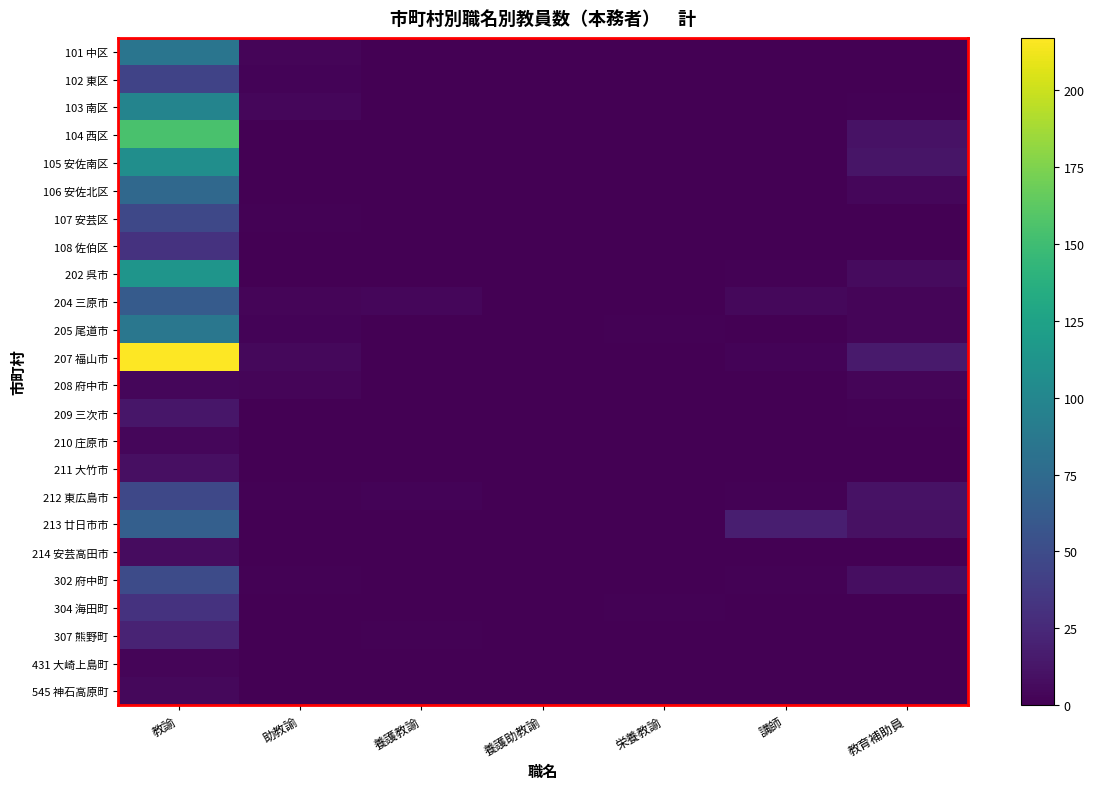

Reading left to right, transcribe all the data shown in this chart.

101 中区: 教諭=84	助教諭=3	養護教諭=0	養護助教諭=0	栄養教諭=0	講師=0	教育補助員=0
102 東区: 教諭=44	助教諭=2	養護教諭=0	養護助教諭=0	栄養教諭=0	講師=0	教育補助員=0
103 南区: 教諭=98	助教諭=4	養護教諭=0	養護助教諭=0	栄養教諭=0	講師=0	教育補助員=1
104 西区: 教諭=155	助教諭=0	養護教諭=0	養護助教諭=0	栄養教諭=0	講師=0	教育補助員=11
105 安佐南区: 教諭=107	助教諭=0	養護教諭=0	養護助教諭=0	栄養教諭=0	講師=0	教育補助員=12
106 安佐北区: 教諭=73	助教諭=0	養護教諭=0	養護助教諭=0	栄養教諭=0	講師=0	教育補助員=4
107 安芸区: 教諭=47	助教諭=1	養護教諭=0	養護助教諭=0	栄養教諭=0	講師=0	教育補助員=0
108 佐伯区: 教諭=32	助教諭=0	養護教諭=0	養護助教諭=0	栄養教諭=0	講師=0	教育補助員=0
202 呉市: 教諭=113	助教諭=0	養護教諭=0	養護助教諭=0	栄養教諭=0	講師=1	教育補助員=6
204 三原市: 教諭=62	助教諭=3	養護教諭=4	養護助教諭=0	栄養教諭=0	講師=5	教育補助員=3
205 尾道市: 教諭=86	助教諭=2	養護教諭=0	養護助教諭=0	栄養教諭=1	講師=0	教育補助員=3
207 福山市: 教諭=217	助教諭=5	養護教諭=0	養護助教諭=0	栄養教諭=0	講師=2	教育補助員=16
208 府中市: 教諭=4	助教諭=3	養護教諭=0	養護助教諭=0	栄養教諭=0	講師=0	教育補助員=3
209 三次市: 教諭=13	助教諭=0	養護教諭=0	養護助教諭=0	栄養教諭=0	講師=0	教育補助員=1
210 庄原市: 教諭=4	助教諭=0	養護教諭=0	養護助教諭=0	栄養教諭=0	講師=0	教育補助員=0
211 大竹市: 教諭=9	助教諭=0	養護教諭=0	養護助教諭=0	栄養教諭=0	講師=0	教育補助員=0
212 東広島市: 教諭=47	助教諭=1	養護教諭=2	養護助教諭=0	栄養教諭=0	講師=1	教育補助員=11
213 廿日市市: 教諭=66	助教諭=0	養護教諭=0	養護助教諭=0	栄養教諭=0	講師=18	教育補助員=10
214 安芸高田市: 教諭=7	助教諭=0	養護教諭=0	養護助教諭=0	栄養教諭=0	講師=0	教育補助員=0
302 府中町: 教諭=50	助教諭=1	養護教諭=0	養護助教諭=0	栄養教諭=0	講師=1	教育補助員=8
304 海田町: 教諭=32	助教諭=0	養護教諭=0	養護助教諭=0	栄養教諭=1	講師=0	教育補助員=0
307 熊野町: 教諭=22	助教諭=0	養護教諭=1	養護助教諭=0	栄養教諭=0	講師=0	教育補助員=0
431 大崎上島町: 教諭=3	助教諭=0	養護教諭=0	養護助教諭=0	栄養教諭=0	講師=0	教育補助員=0
545 神石高原町: 教諭=5	助教諭=0	養護教諭=0	養護助教諭=0	栄養教諭=0	講師=0	教育補助員=0